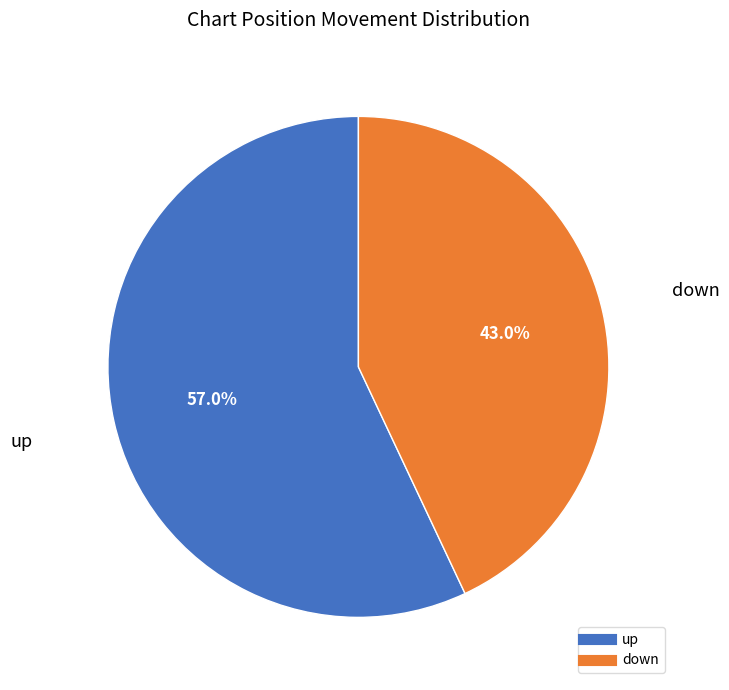

How many segments does this pie chart have?

2